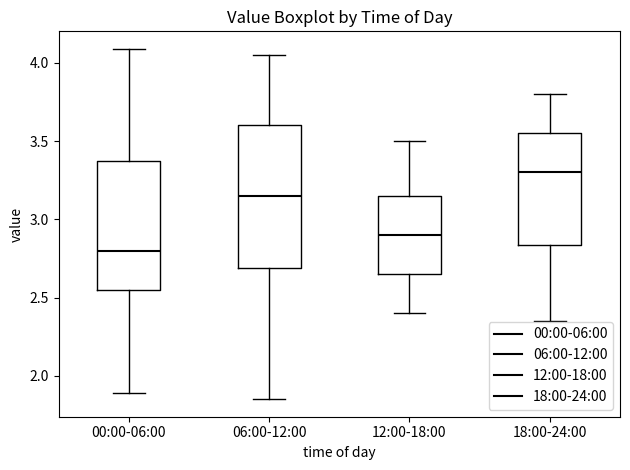

Where is the upper edge of the box for 00:00-06:00 on the y-axis? The values are not printed on the chart, so give them approximately, as read against the axis.

3.40